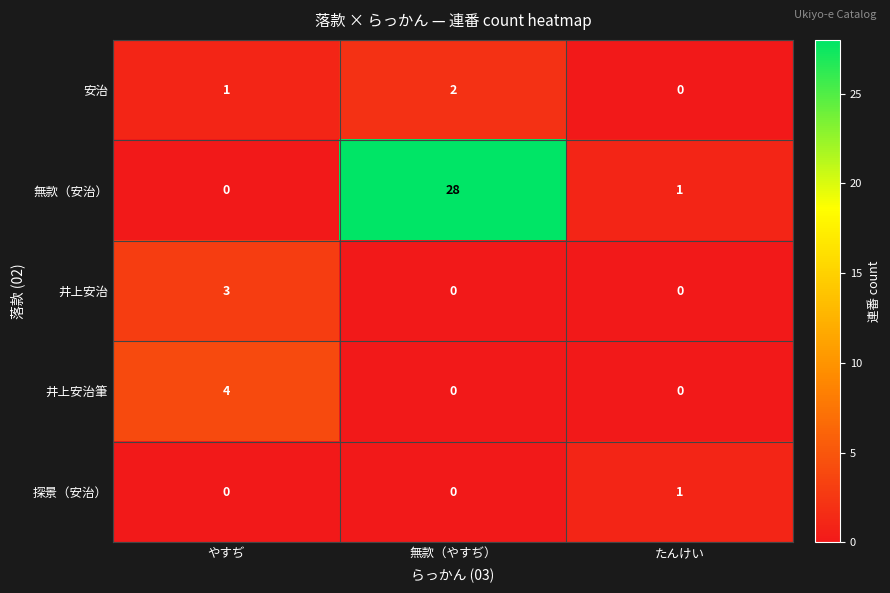

How many series are shown in this chart?

5